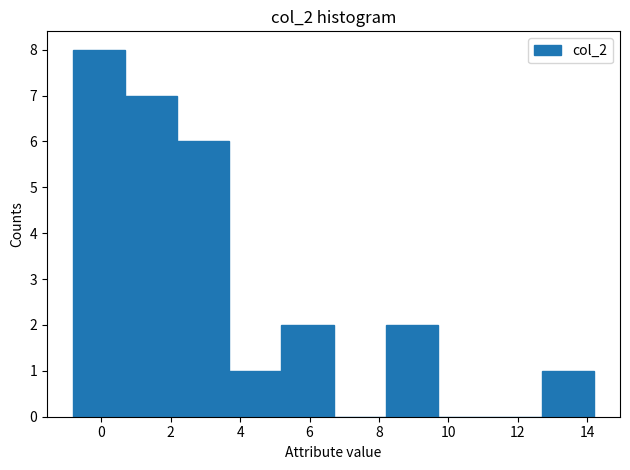

Over which range of the x-axis is the bar tallest?

-0.8 to 0.6